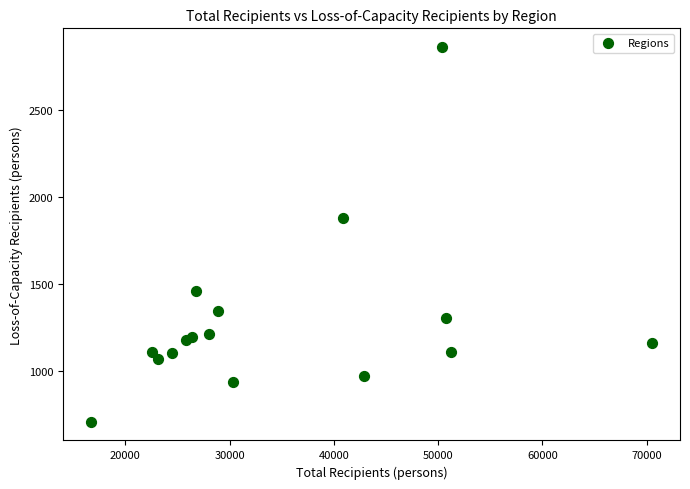

What is the range of Y values (max minus min)?

2151